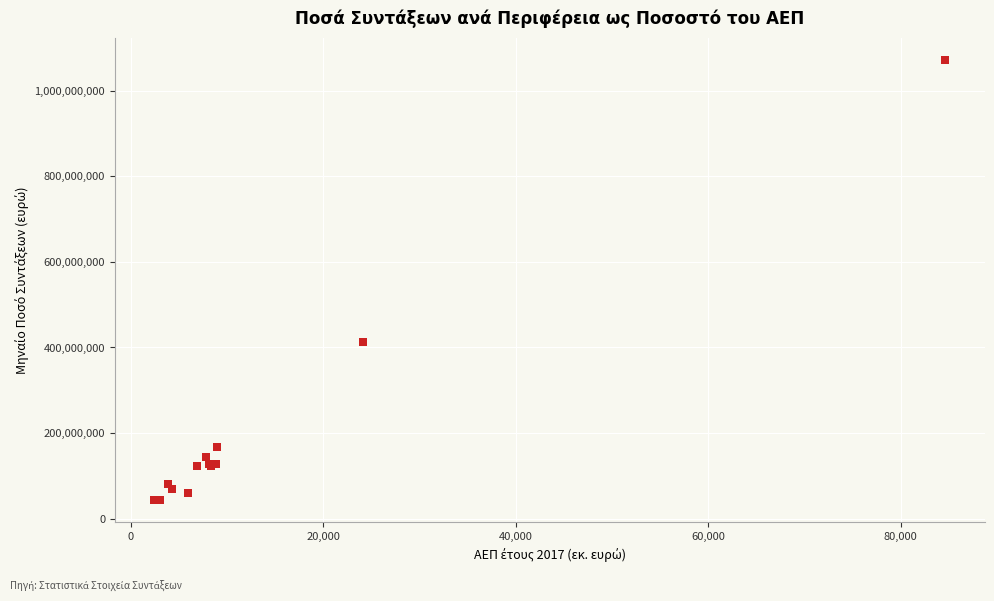

What Y value in the scatter plot is closest to 556835799?

413283473.0